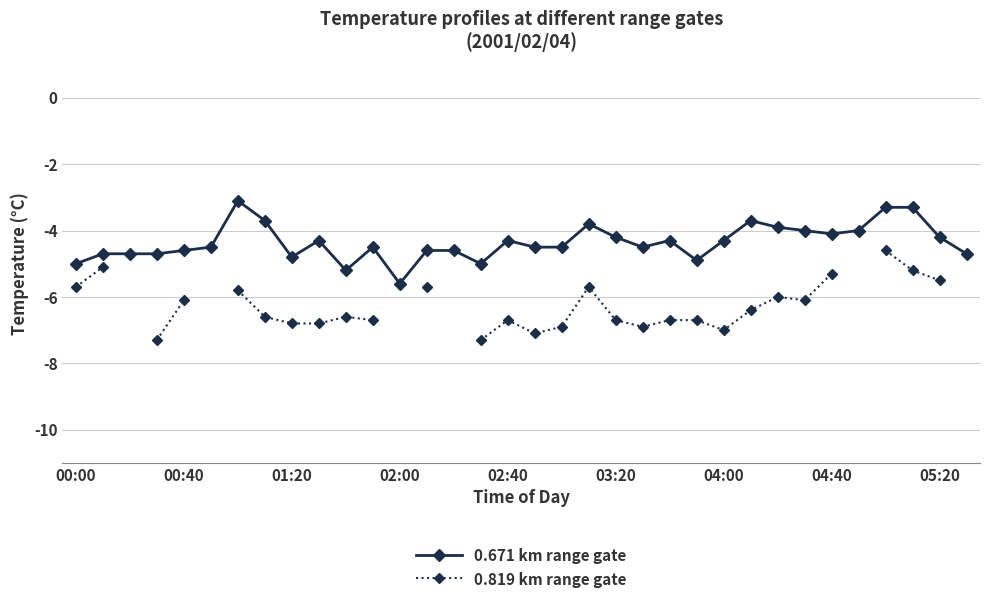

What is the difference between the maximum and minimum values in the 0.819 km range gate series?

2.7